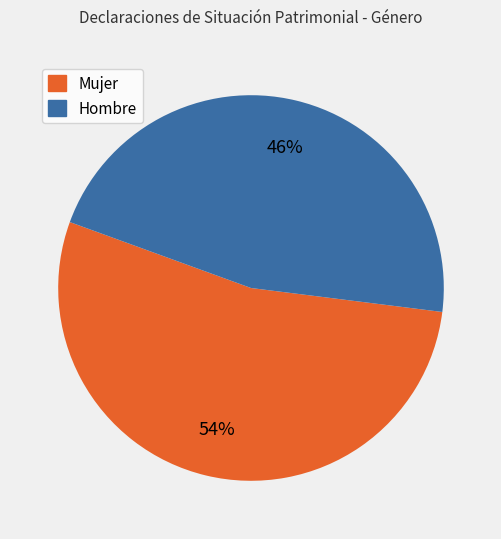

Combined, do Hombre and Mujer account for over 50%?

Yes